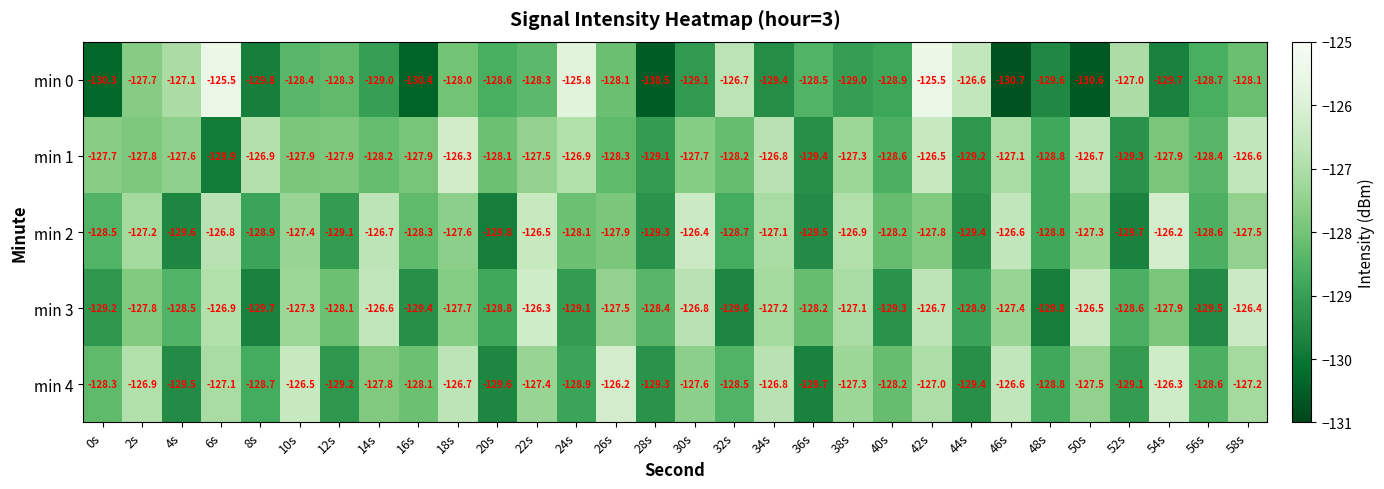

What is the difference between the highest and lowest values at 28s?

2.1